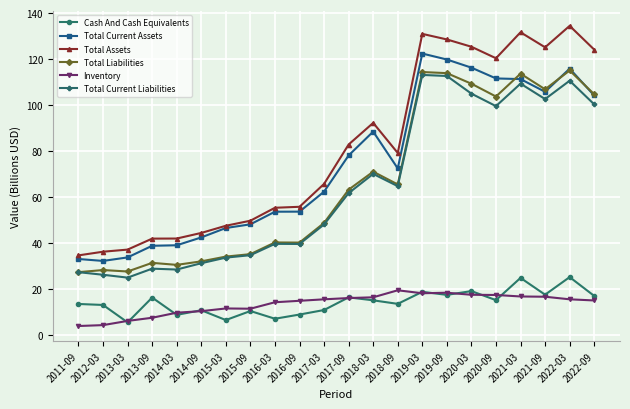

True or false: Total Current Assets has more than 1 points higher than both neighbors.

True